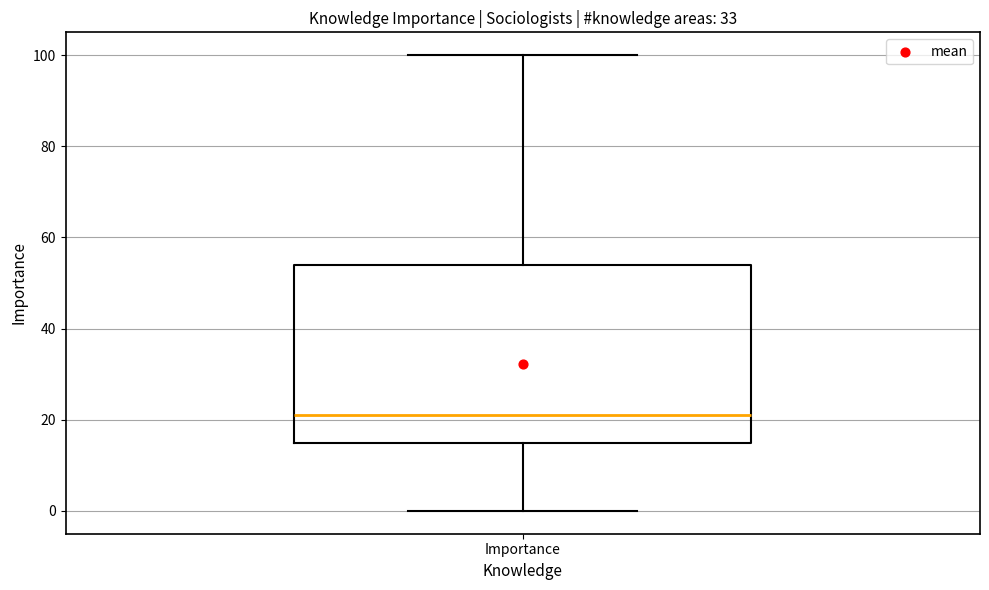

Where does the median line of the box for Importance sit on the y-axis? The values are not printed on the chart, so give them approximately, as read against the axis.

22